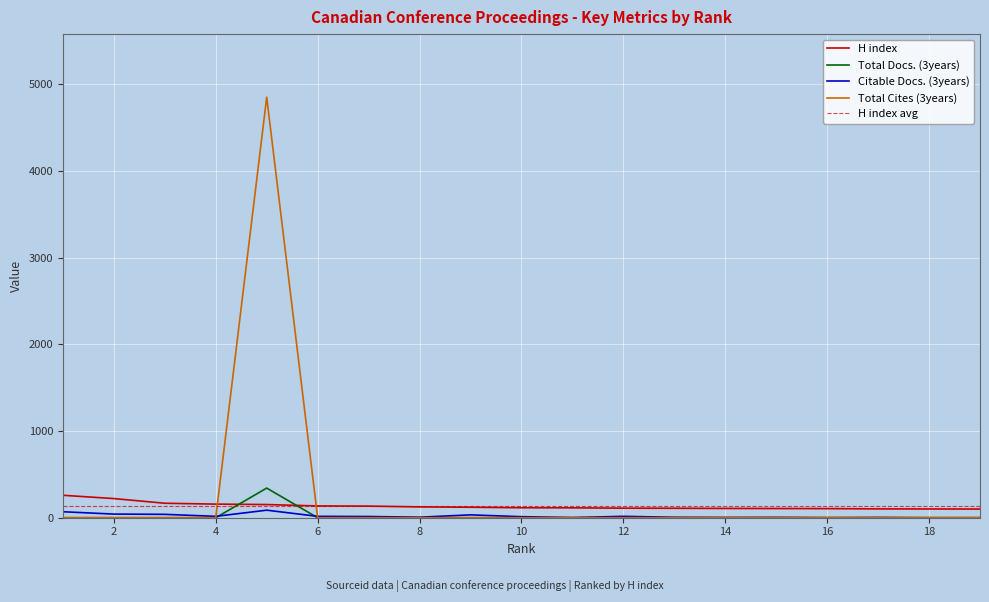

Which label corresponds to the largest value in the chart?

5